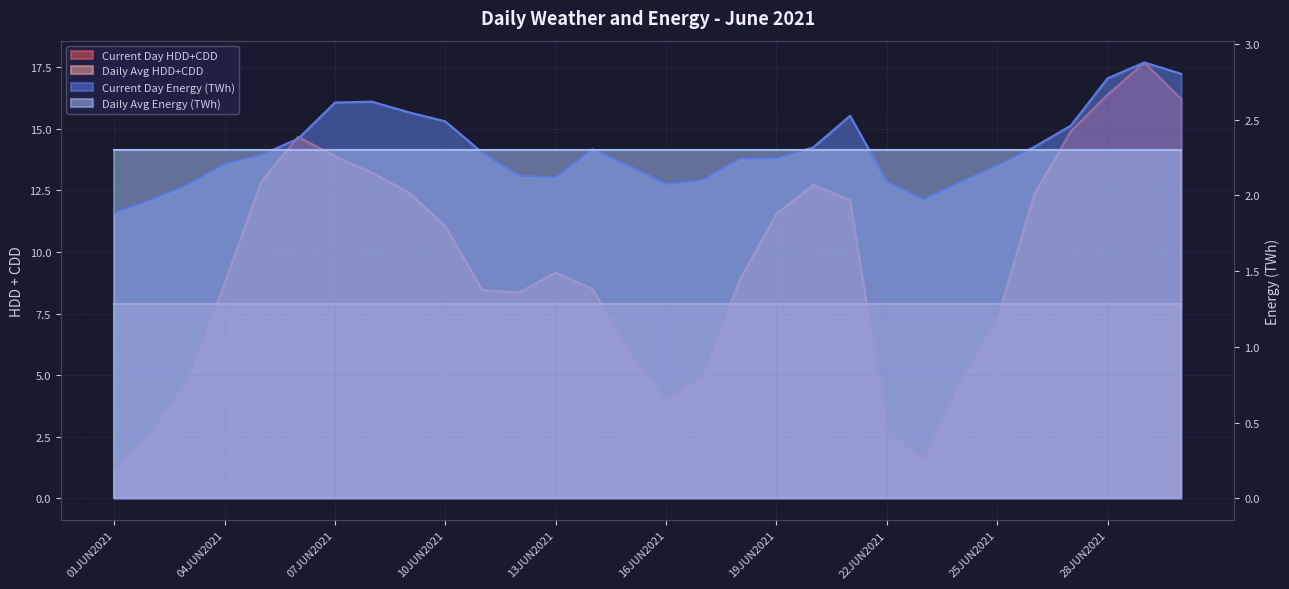

What is the sum of all Current Day Energy (TWh) values?

69.1